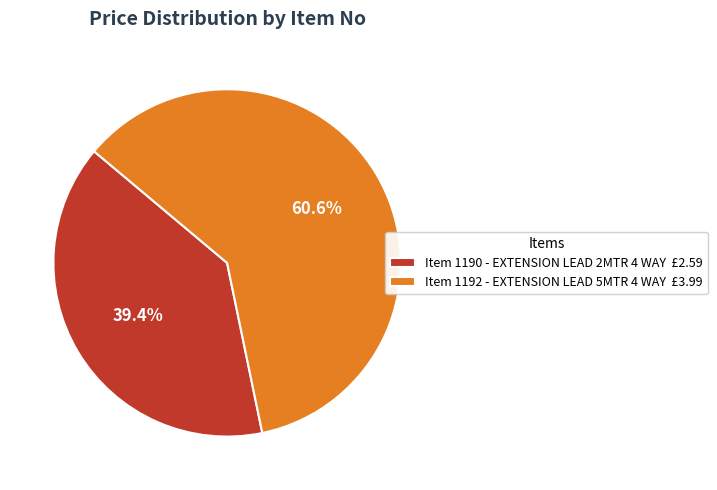

Does Item 1192 - EXTENSION LEAD 5MTR 4 WAY £3.99 account for over 50% of the chart?

Yes